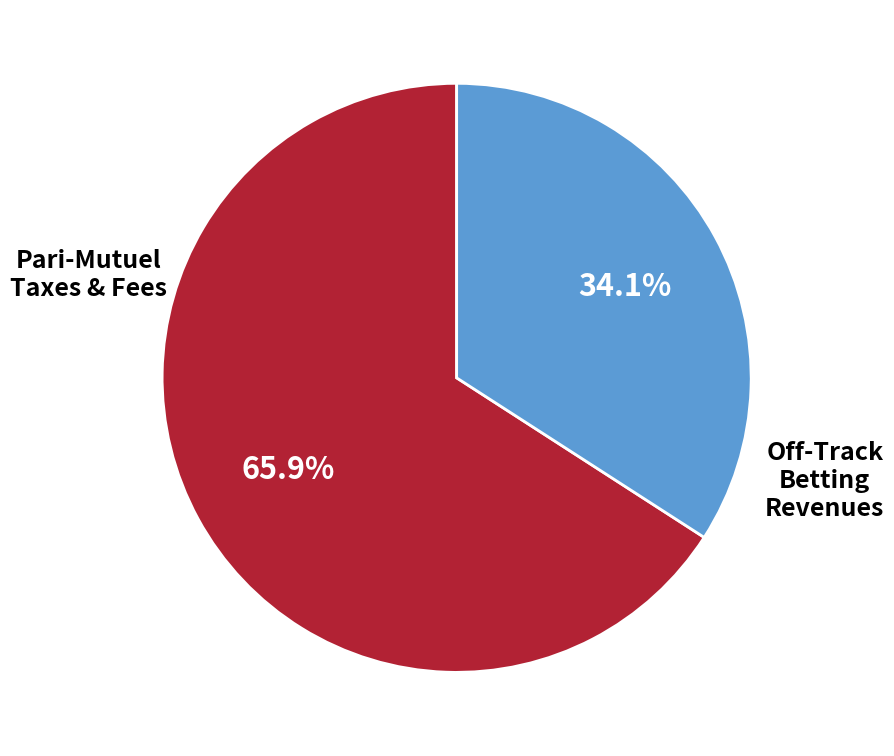

Is there any slice that represents more than half of the pie?

Yes